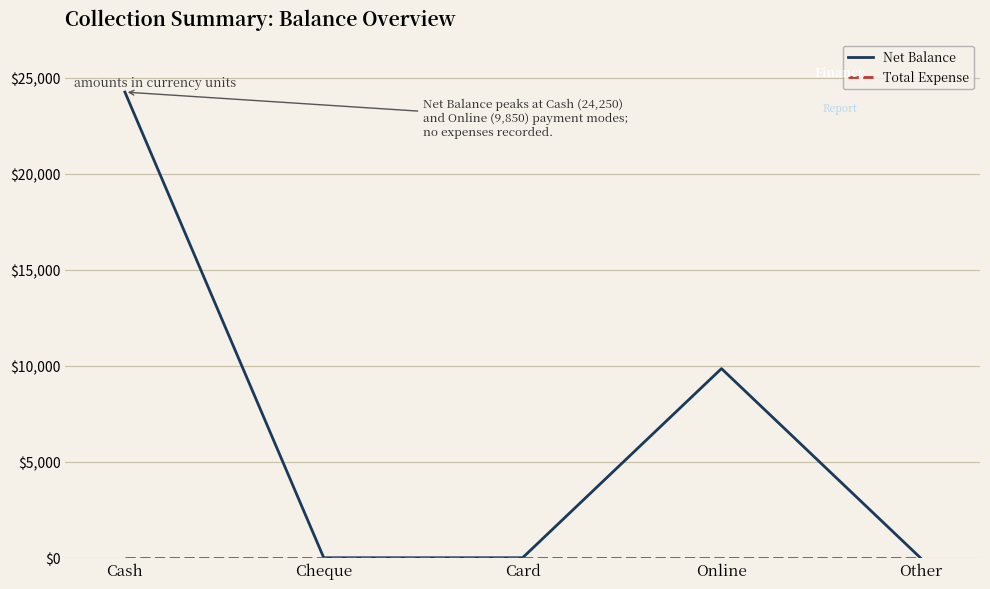

At which label is Net Balance closest to 12125?

Online